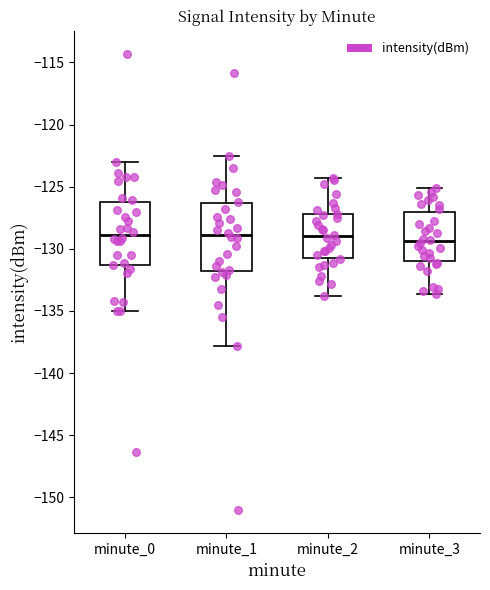

Reading left to right, transcribe this box plot: for each box, give where its median line is, the range the box spans, and where its two whiskers end, as read against the y-axis. The values are not printed on the chart, so give them approximately, as read against the axis.

minute_0: median -129.0, box -131.5 to -126.0, whiskers -135.0 to -123.0
minute_1: median -129.0, box -132.0 to -126.5, whiskers -138.0 to -122.5
minute_2: median -129.0, box -130.5 to -127.0, whiskers -134.0 to -124.5
minute_3: median -129.5, box -131.0 to -127.0, whiskers -133.5 to -125.0